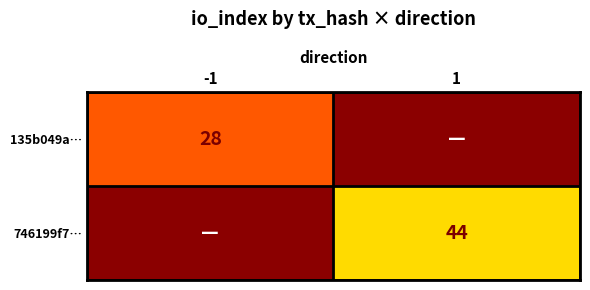

Is the value of 746199f7… at 1 greater than the value of 135b049a… at -1?

Yes